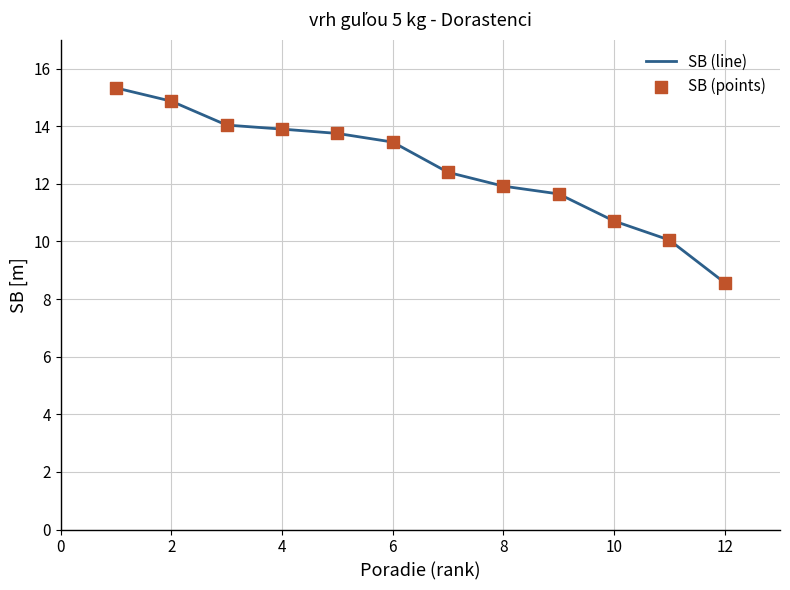

What is the maximum value shown in the chart?

15.3